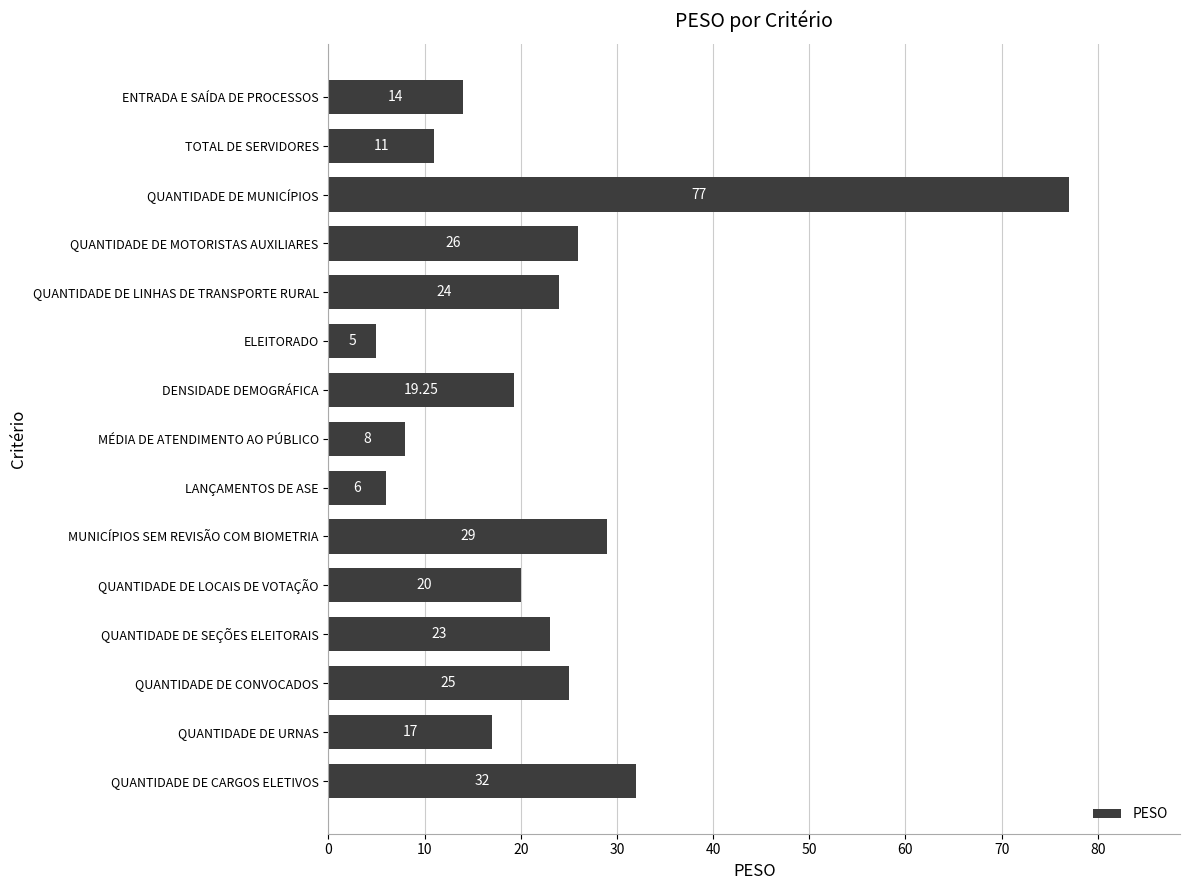

Which category has the lowest value across all series?

ELEITORADO